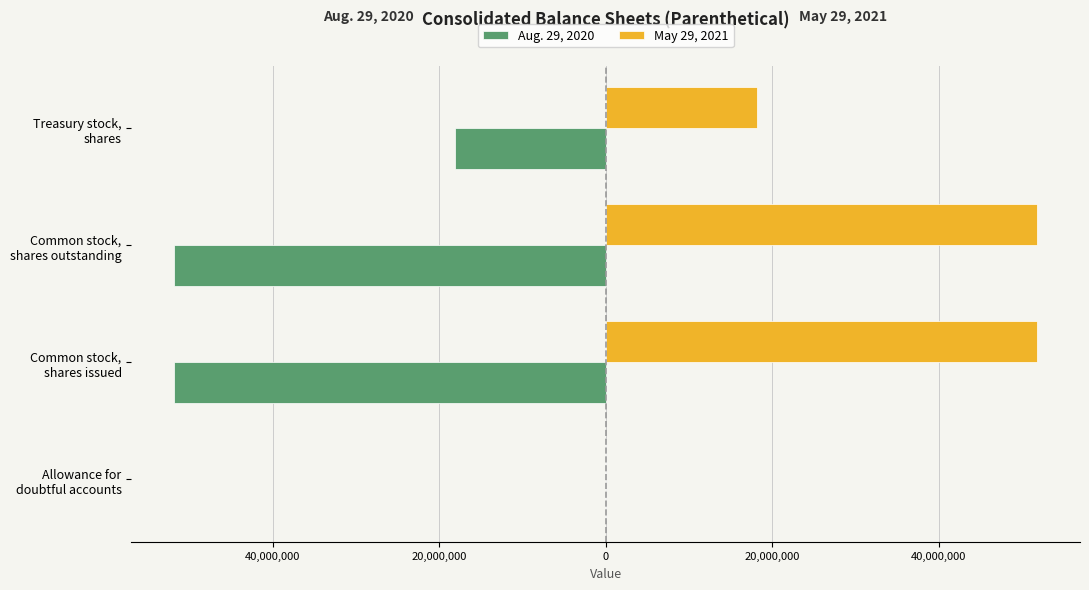

What are all the series names shown in the legend?

Aug. 29, 2020, May 29, 2021